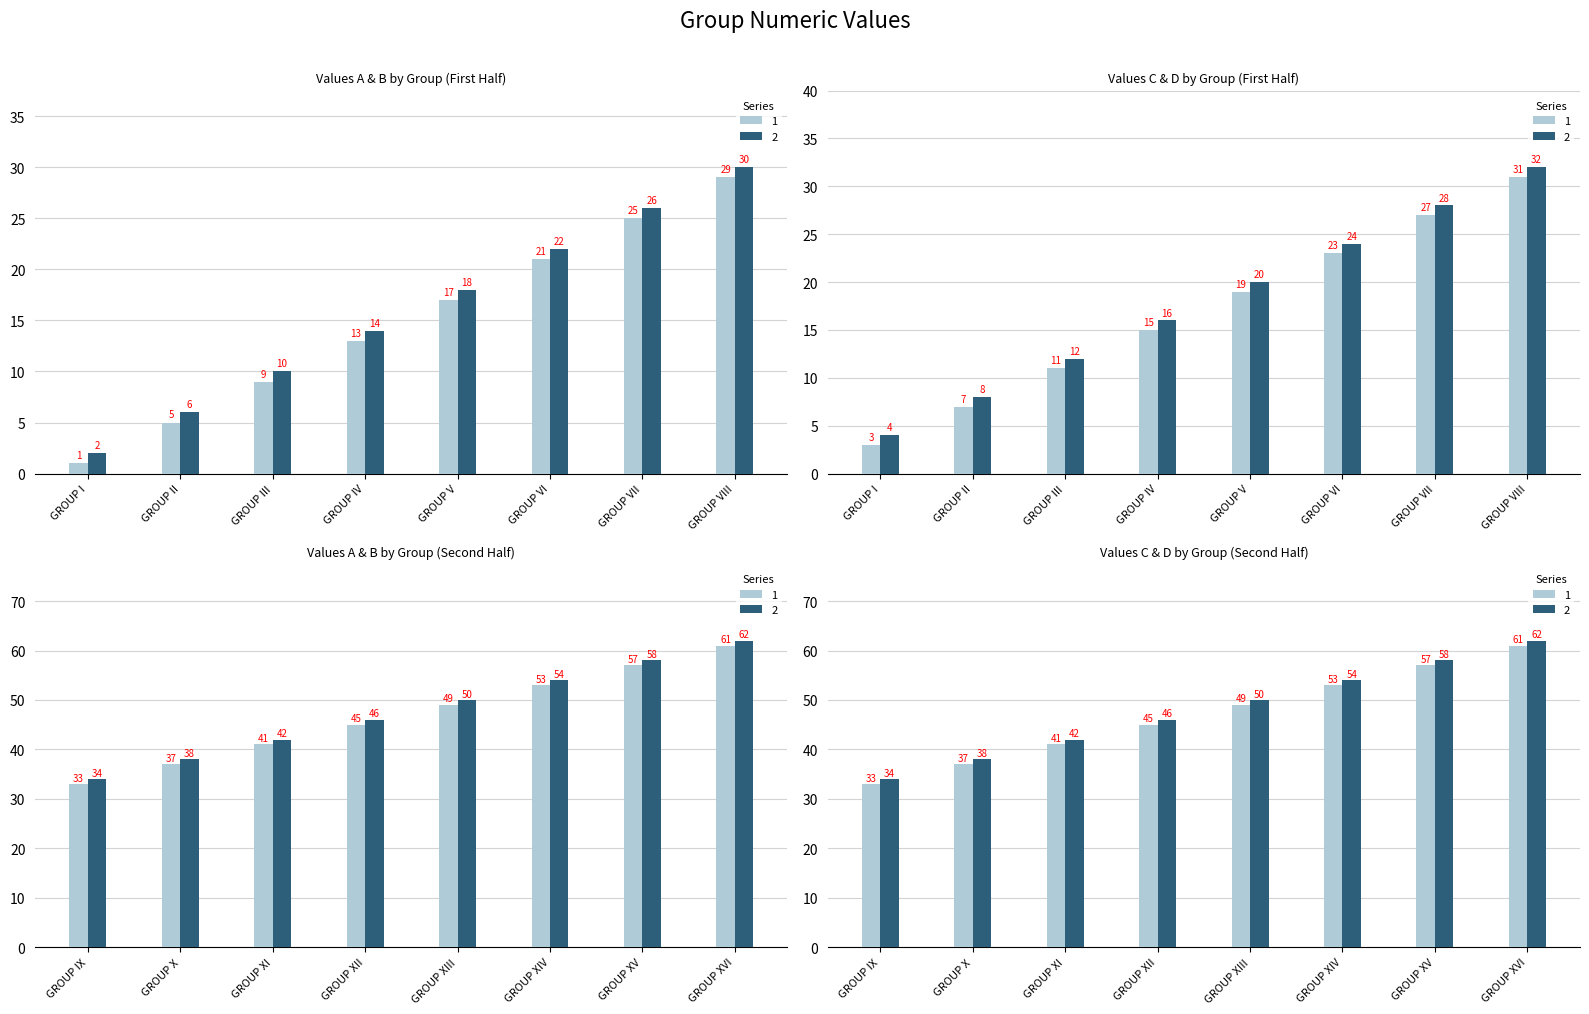

What is the average value of the Col B series?

16